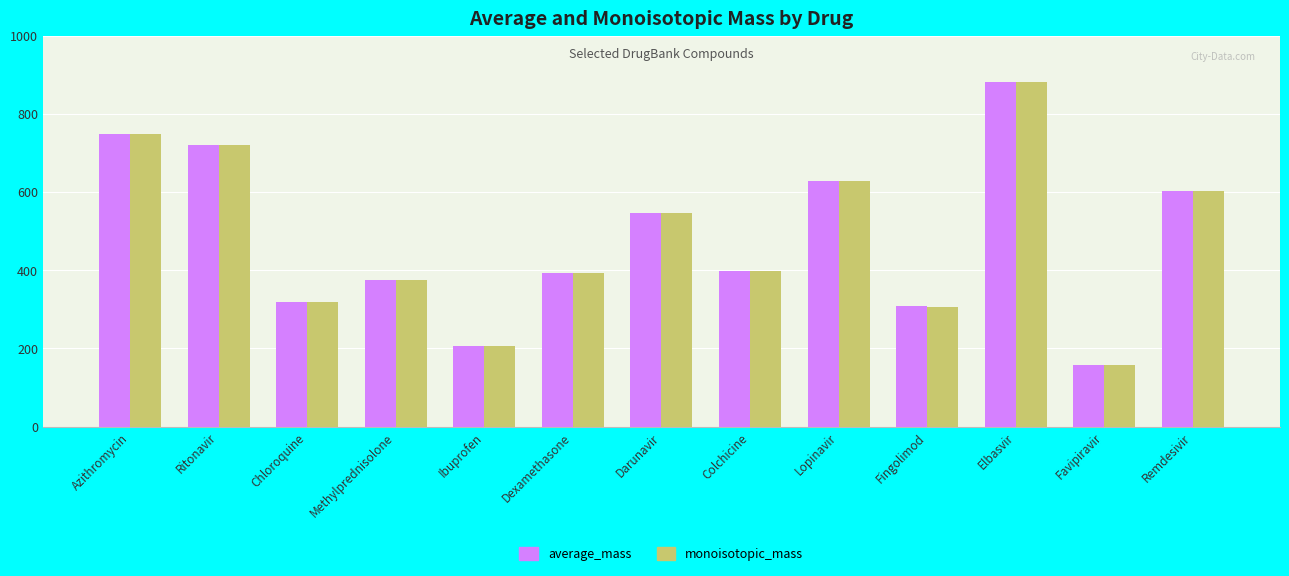

Reading left to right, list all the values displayed in this chart.

average_mass: 749.0	720.9	319.9	374.5	206.3	392.5	547.7	399.4	628.8	307.5	882.0	157.1	602.6
monoisotopic_mass: 748.5	720.3	319.2	374.2	206.1	392.2	547.2	399.2	628.4	307.3	881.4	157.0	602.2